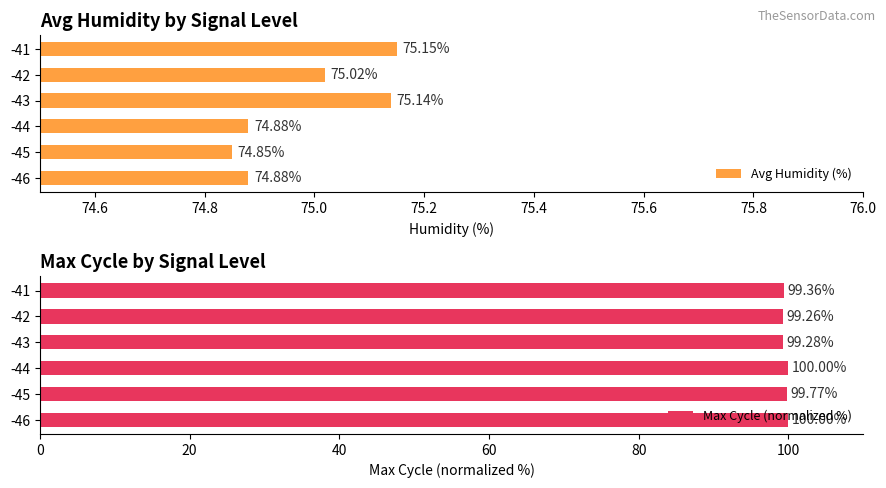

Which series has the largest total across all categories?

Max Cycle (normalized %)